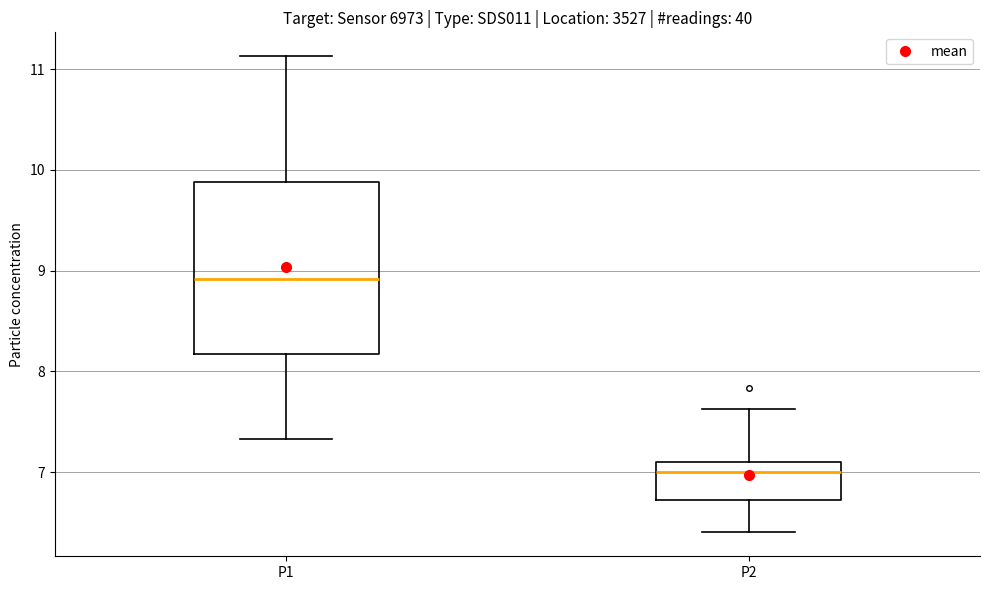

Reading left to right, transcribe this box plot: for each box, give where its median line is, the range the box spans, and where its two whiskers end, as read against the y-axis. The values are not printed on the chart, so give them approximately, as read against the axis.

P1: median 8.9, box 8.2 to 9.9, whiskers 7.3 to 11.1
P2: median 7.0, box 6.7 to 7.1, whiskers 6.4 to 7.6